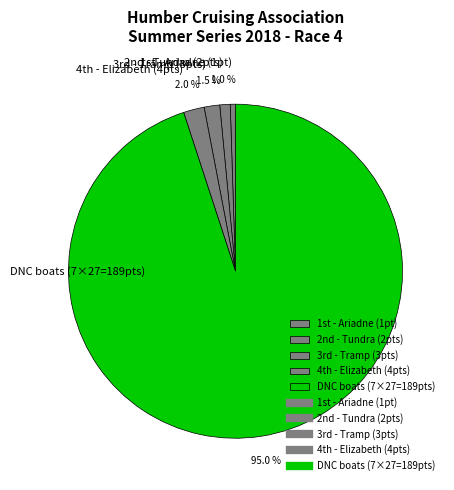

What is the majority slice?

DNC boats (7×27=189pts)